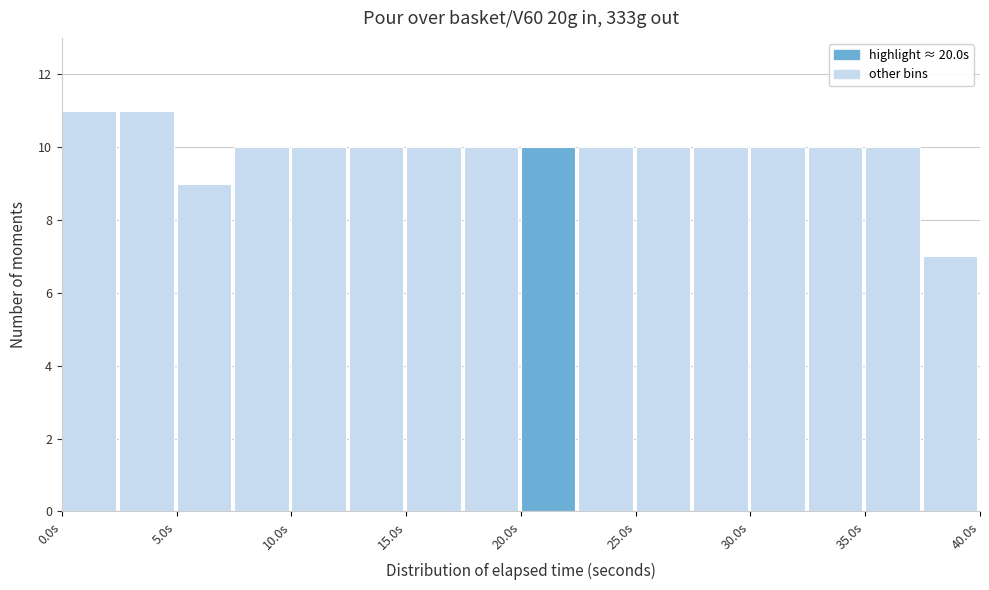

Reading left to right, list every bar in this chart as the range it spans on the x-axis followed by its height. The values are not printed on the chart, so give them approximately, as read against the axis.

0.0 to 2.5: 11
2.5 to 5.0: 11
5.0 to 7.5: 9
7.5 to 10.0: 10
10.0 to 12.5: 10
12.5 to 15.0: 10
15.0 to 17.5: 10
17.5 to 20.0: 10
20.0 to 22.5: 10
22.5 to 25.0: 10
25.0 to 27.5: 10
27.5 to 30.0: 10
30.0 to 32.5: 10
32.5 to 35.0: 10
35.0 to 37.5: 10
37.5 to 40.0: 7